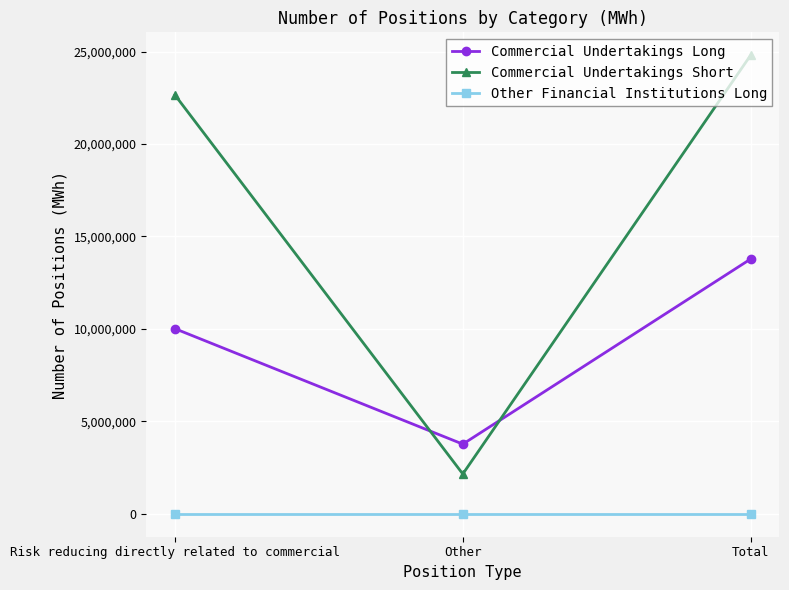

Which series changed the most between Risk reducing directly related to commercial and Other?

Commercial Undertakings Short